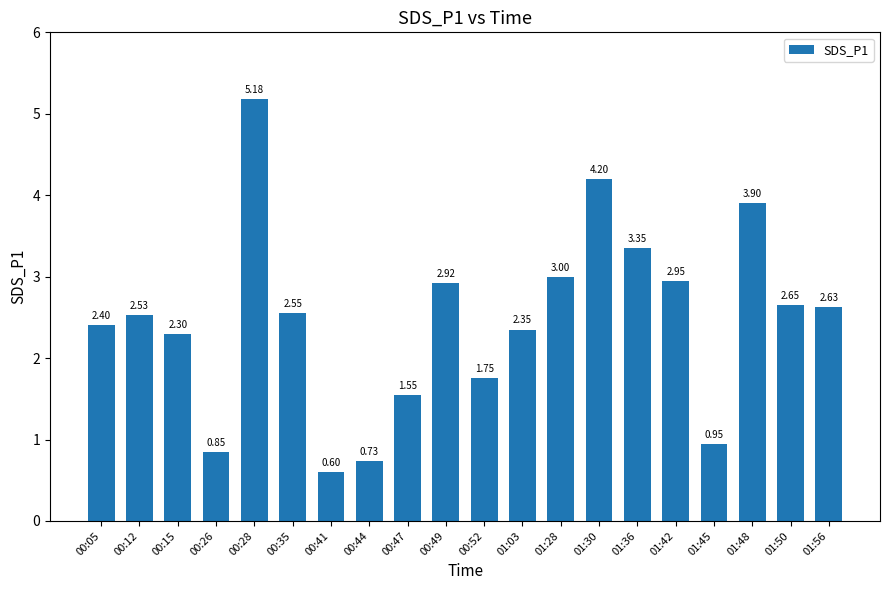

What position from the left is 00:47?

9